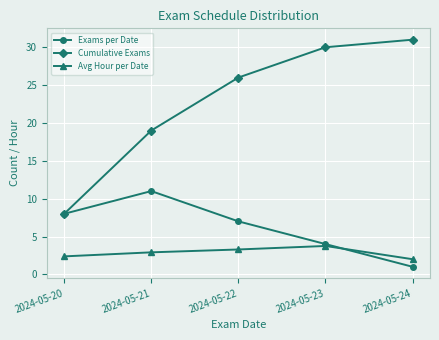

What is the average value of the Cumulative Exams series?

22.8